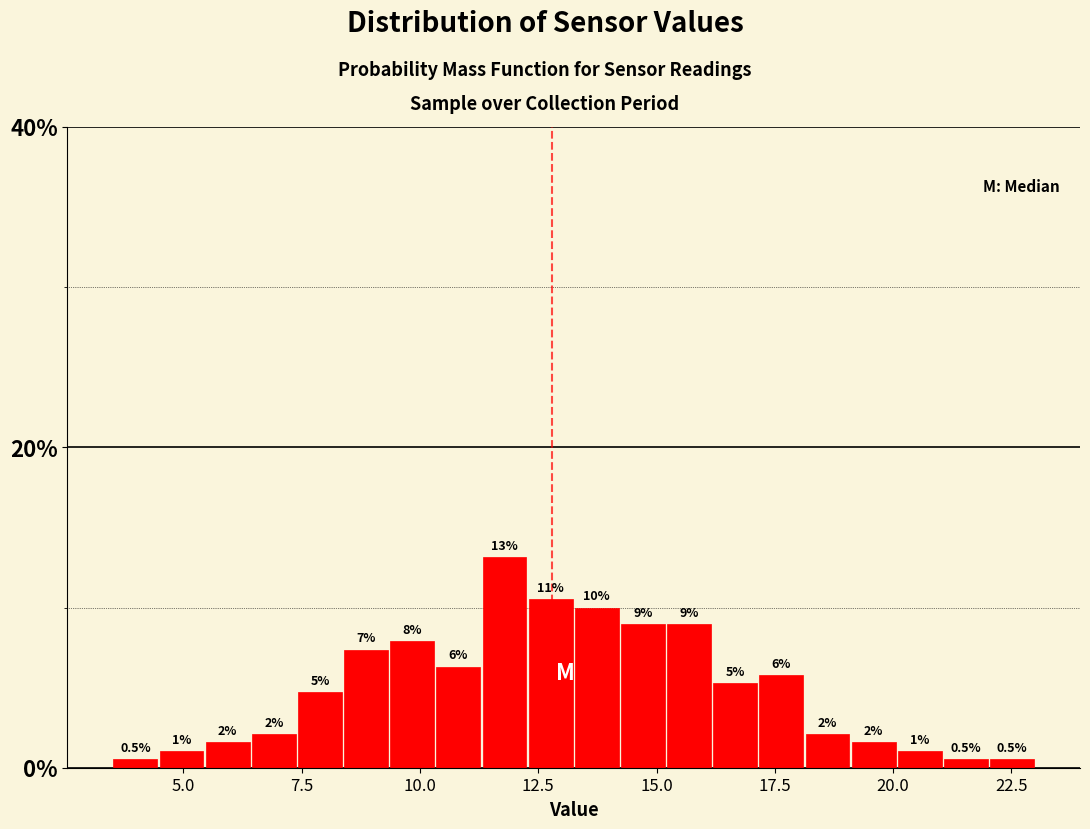

Read against the x-axis, roughly where is the centre of the tallest bar?

12.0